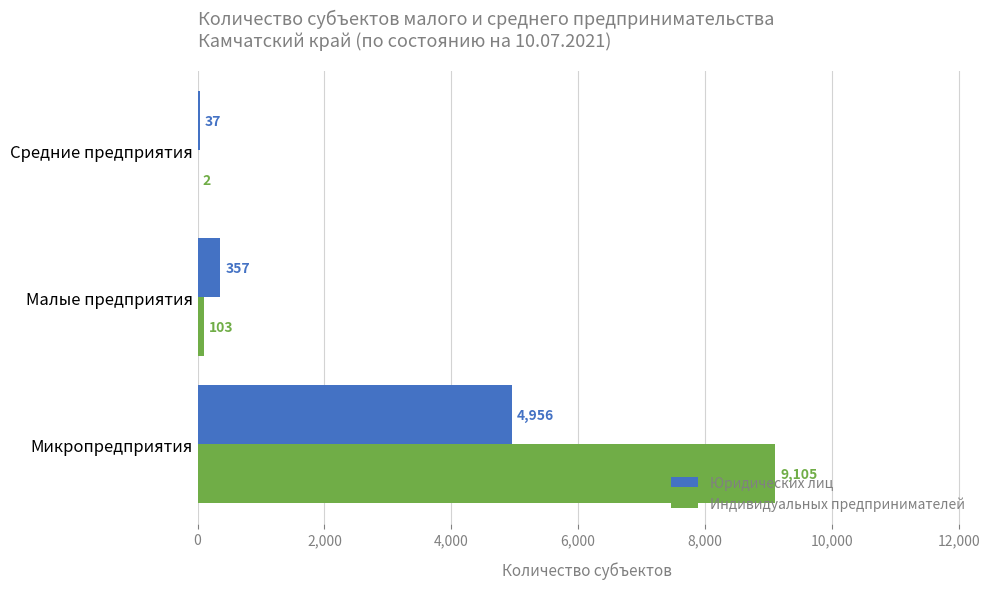

Is the value of Юридических лиц at Микропредприятия greater than the value of Индивидуальных предпринимателей at Малые предприятия?

Yes